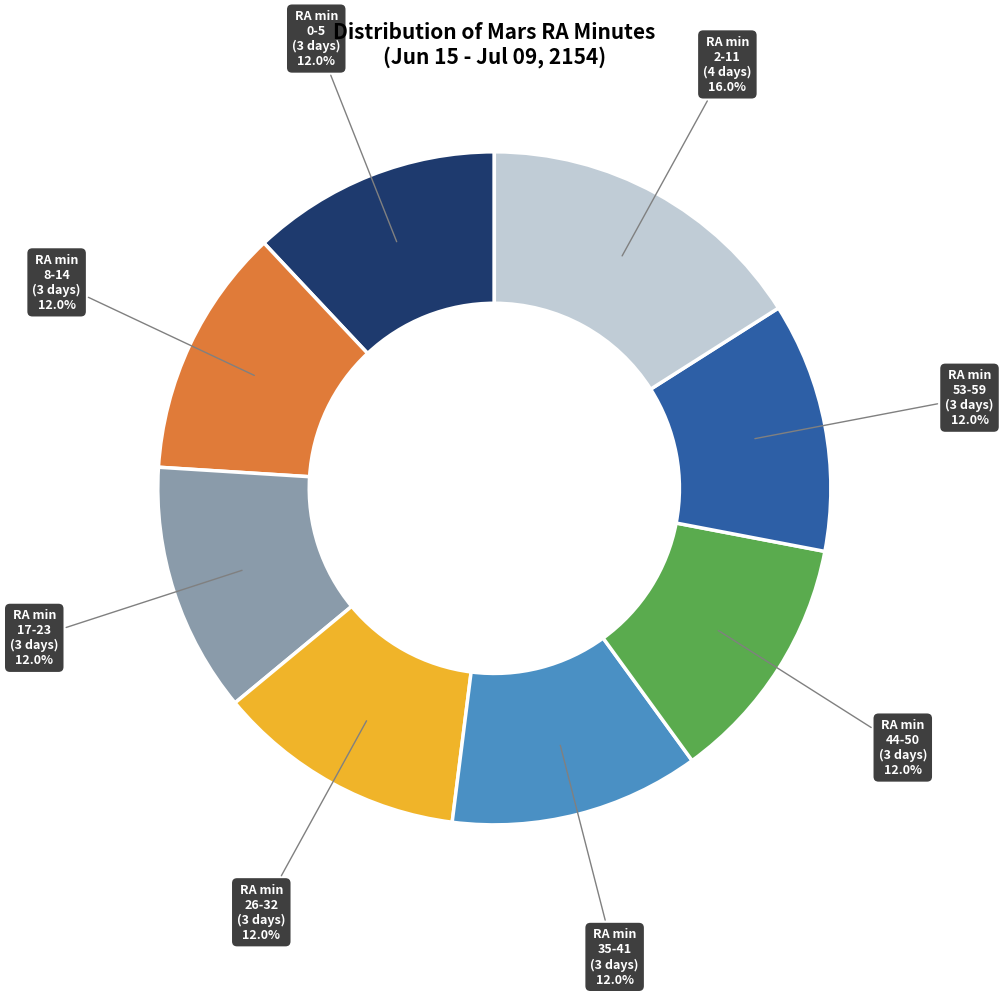

Does any single category account for the majority?

No